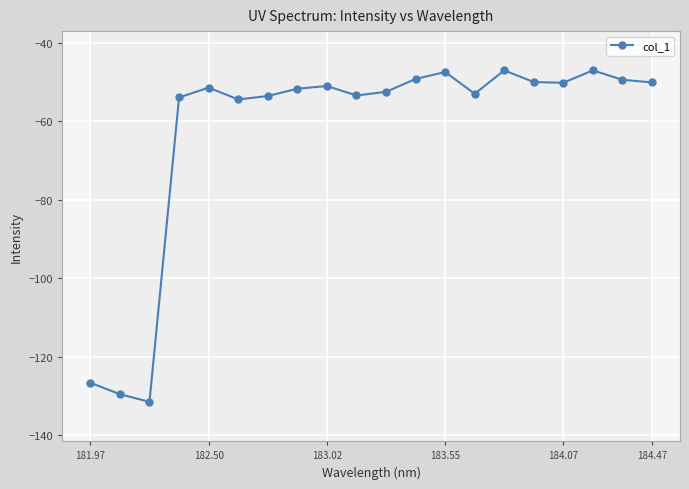

Does the chart have visible grid lines?

Yes